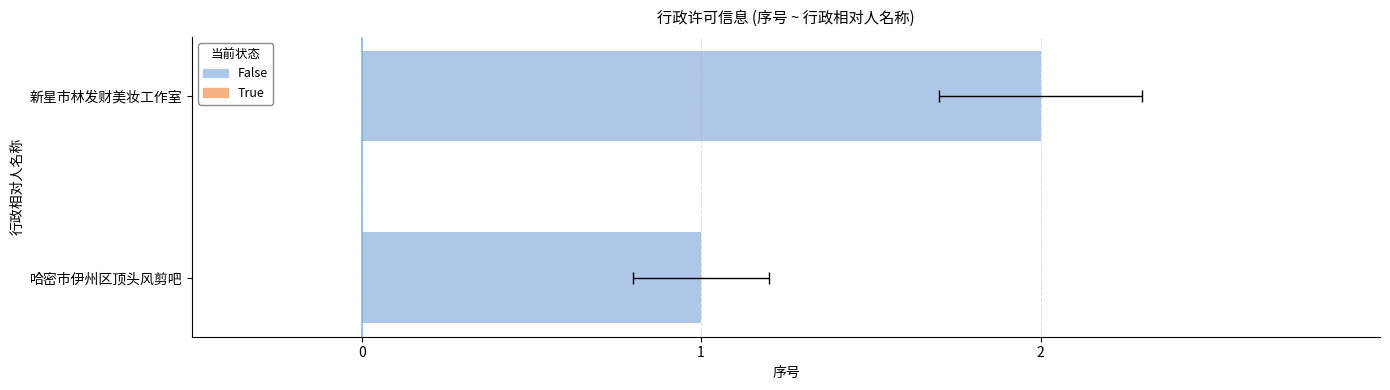

The value at 新星市林发财美妆工作室 is 3. True or false?

False